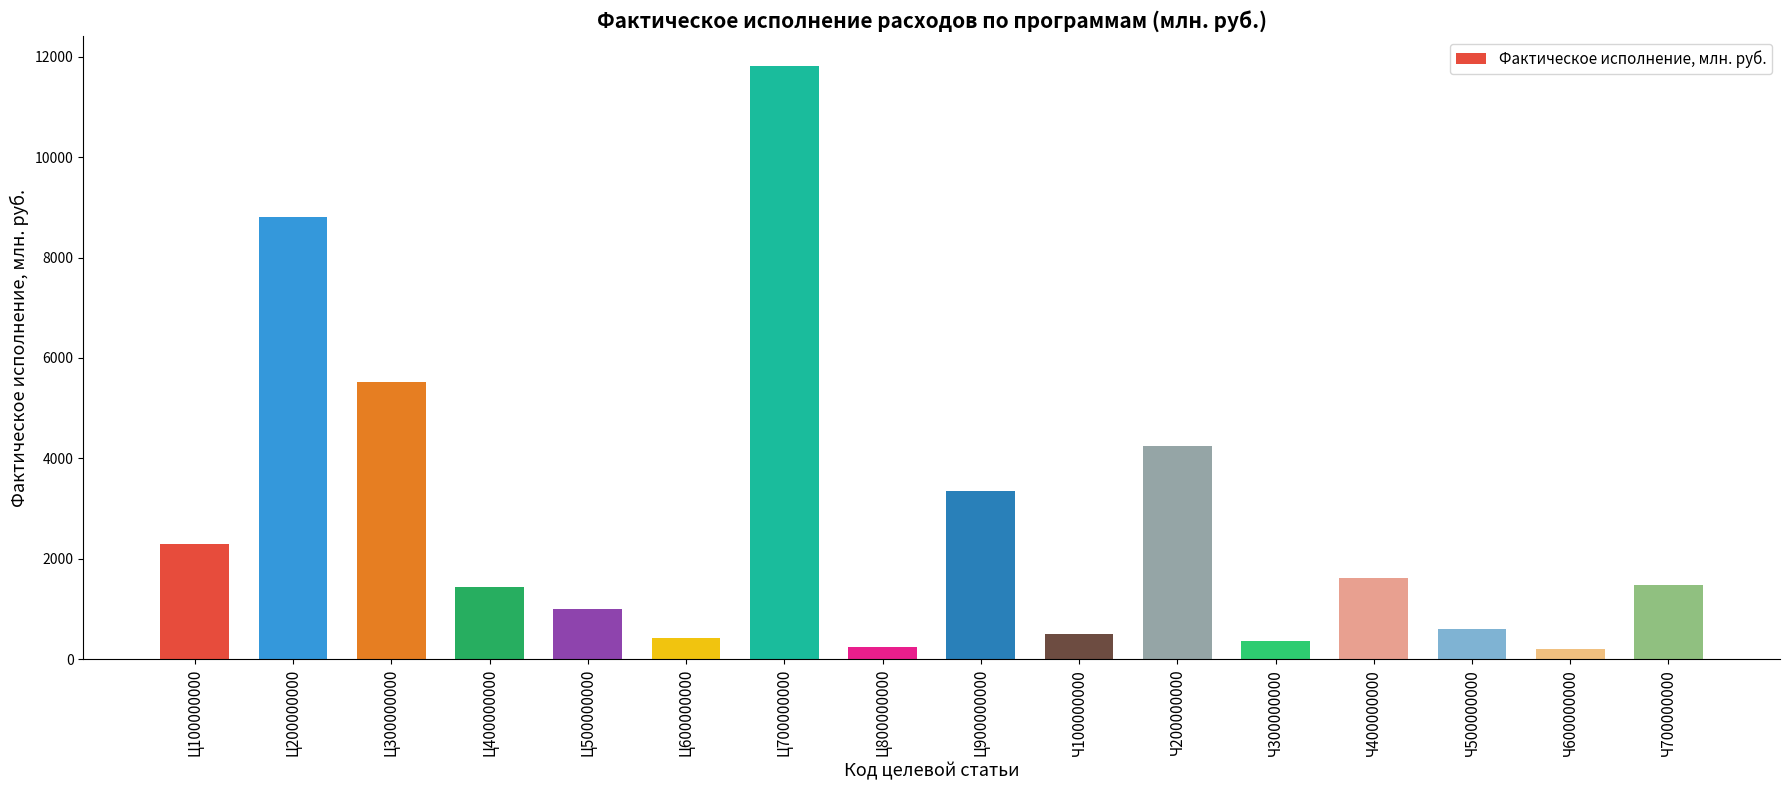

What is the label of the 10th bar from the left?

Ч100000000